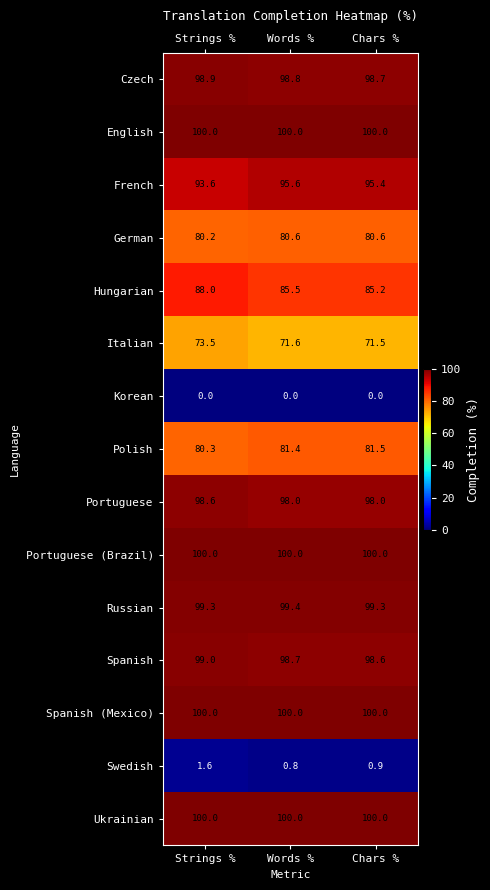

At which category is the sum across all series the highest?

Strings %